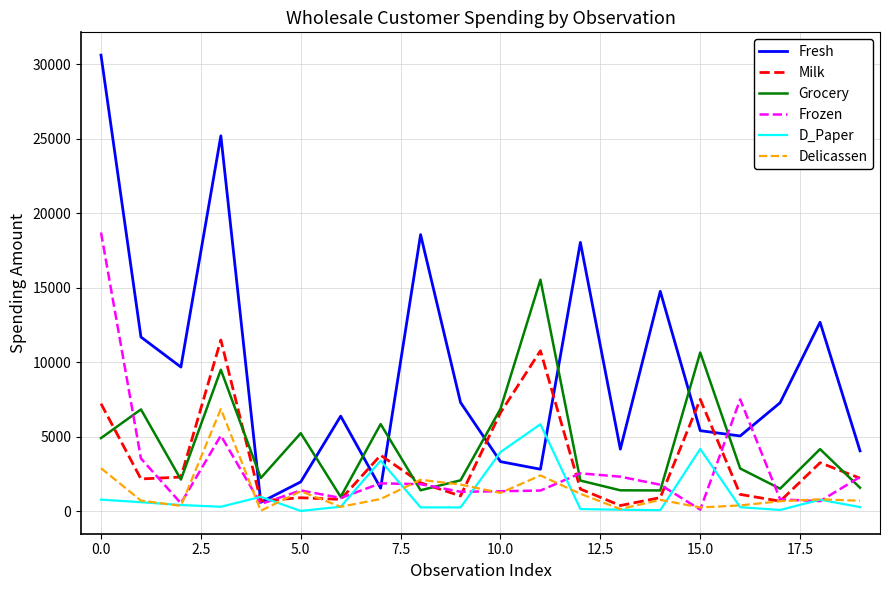

What is the minimum value for Grocery?

950